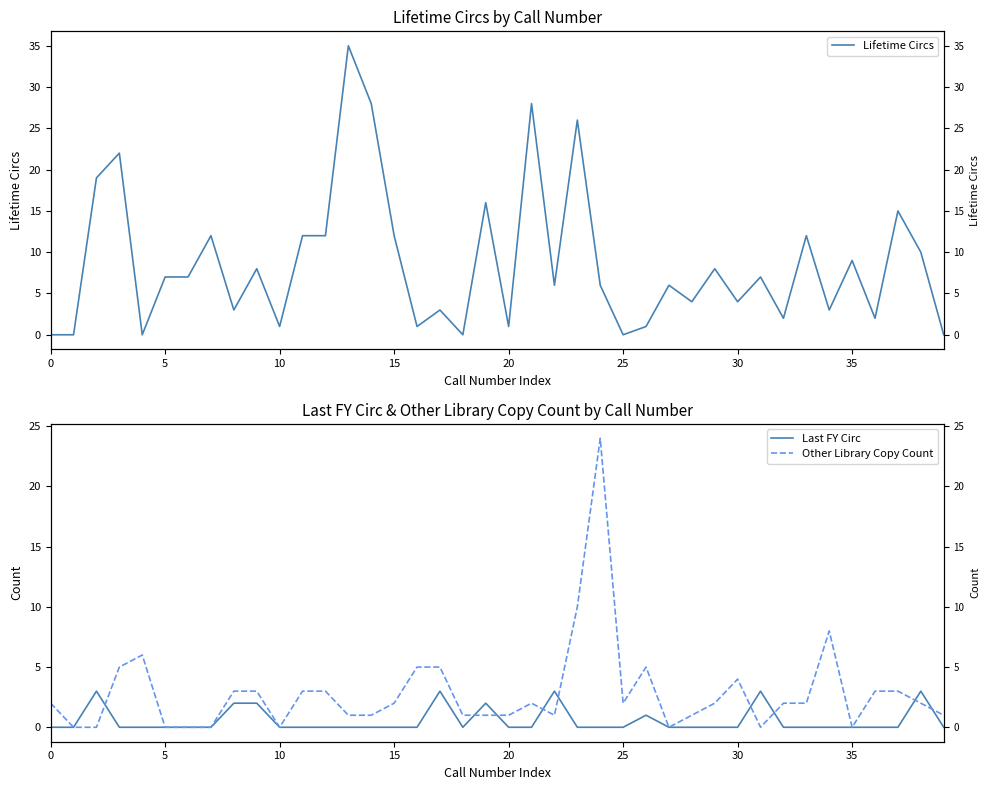

What is the average value of the Other Library Copy Count series?

3